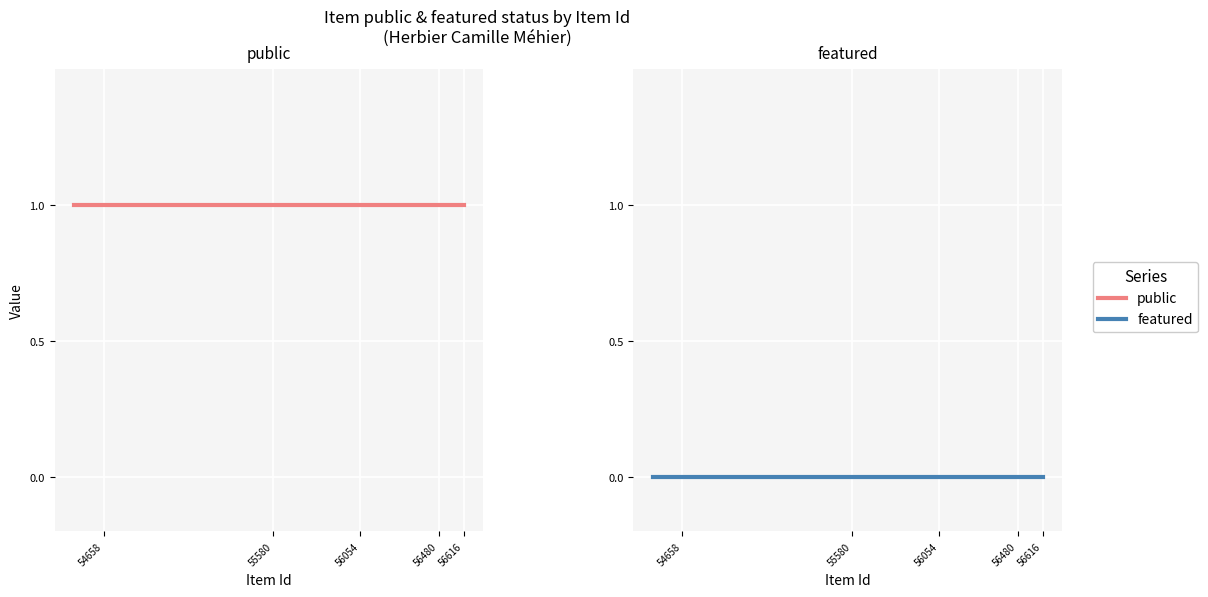

Which series has the largest total across all categories?

public